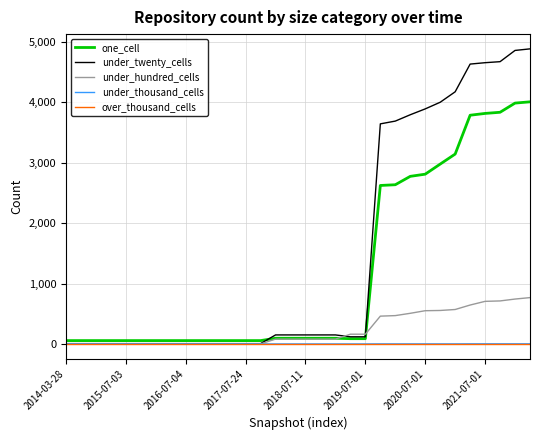

What is the maximum value shown in the chart?

4886